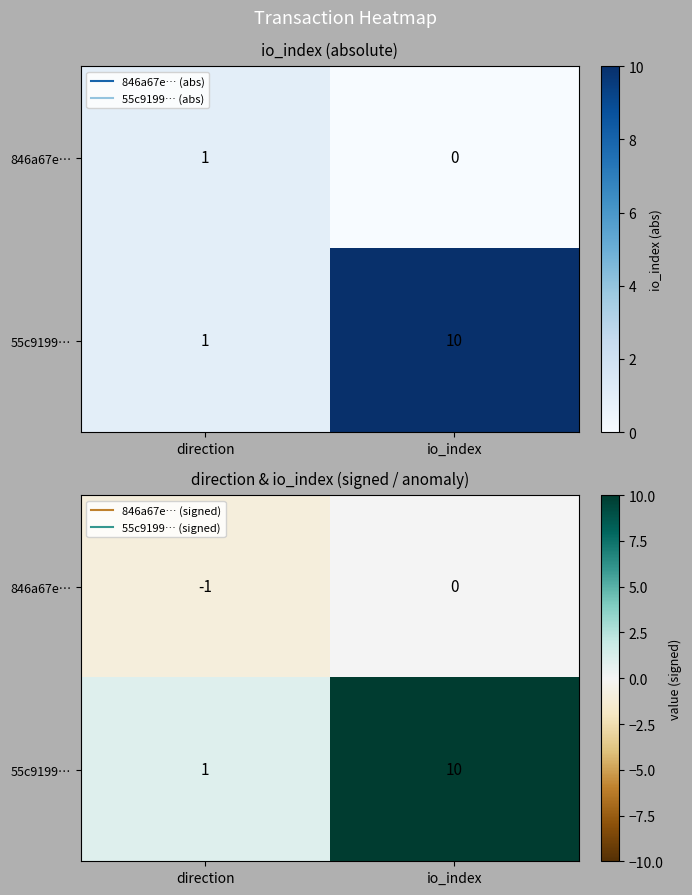

At which category is the sum across all series the highest?

io_index